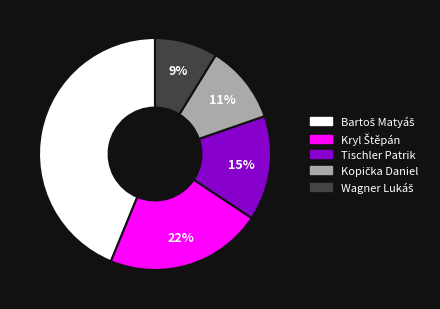

Does any single category account for the majority?

No